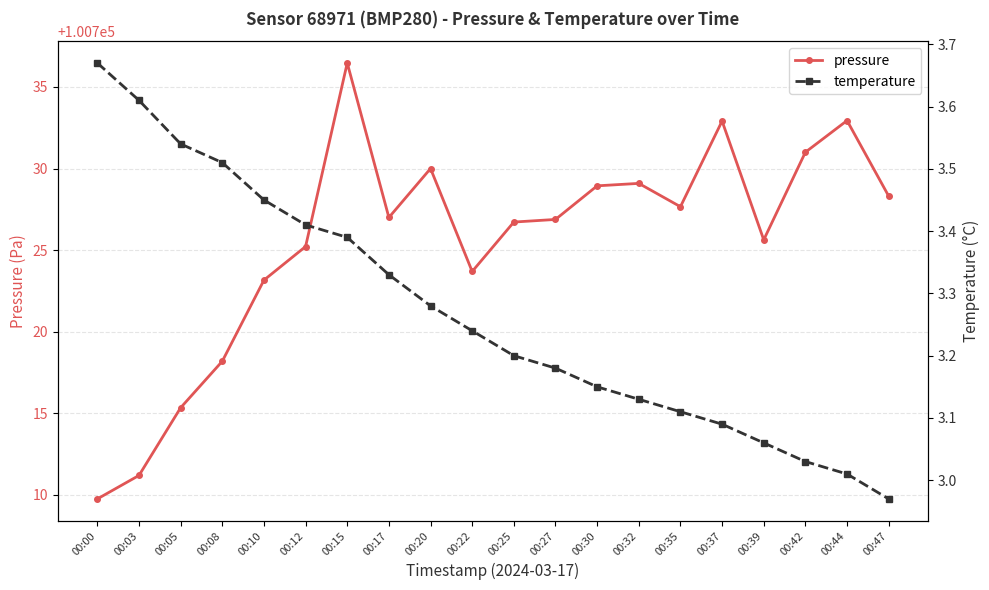

Where does the pressure series first go above 100727?

00:15